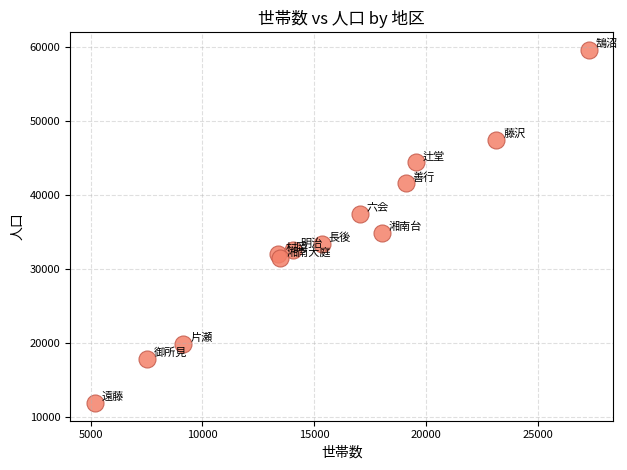

What Y value in the scatter plot is closest to 35681?

34793